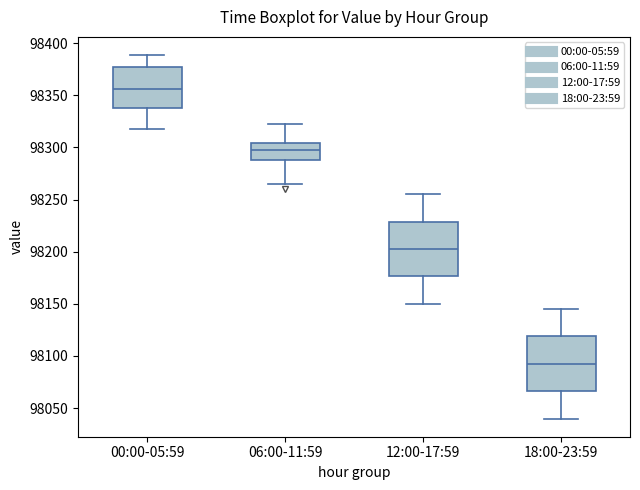

Where does the median line of the box for 18:00-23:59 sit on the y-axis? The values are not printed on the chart, so give them approximately, as read against the axis.

98095